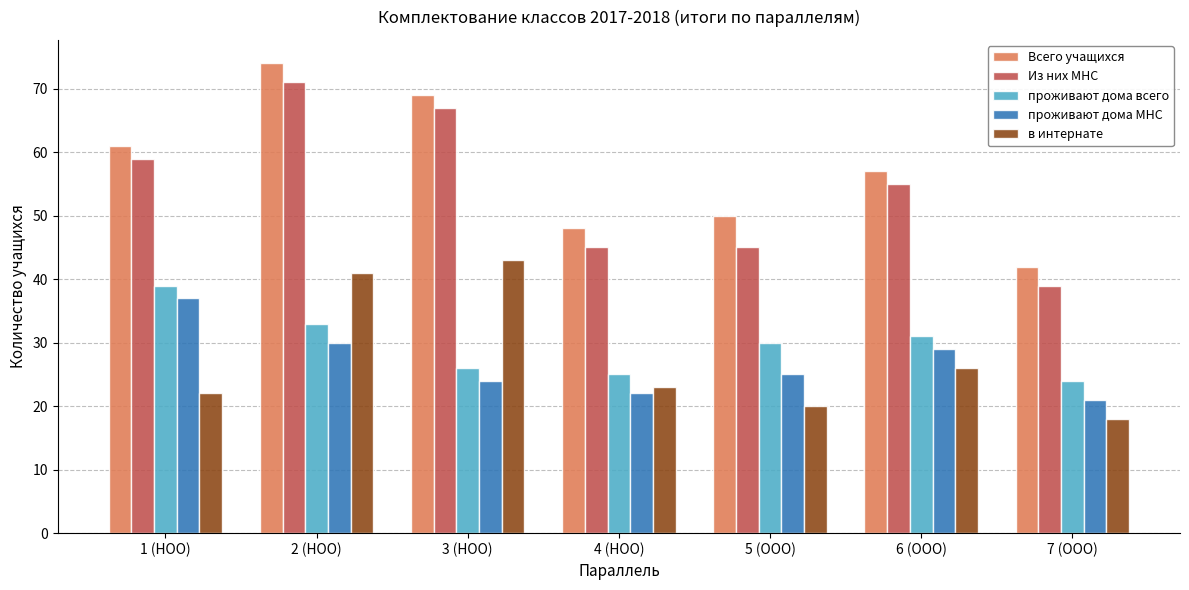

What is the approximate value of проживают дома всего at 4 (НОО), to the nearest 5?

25